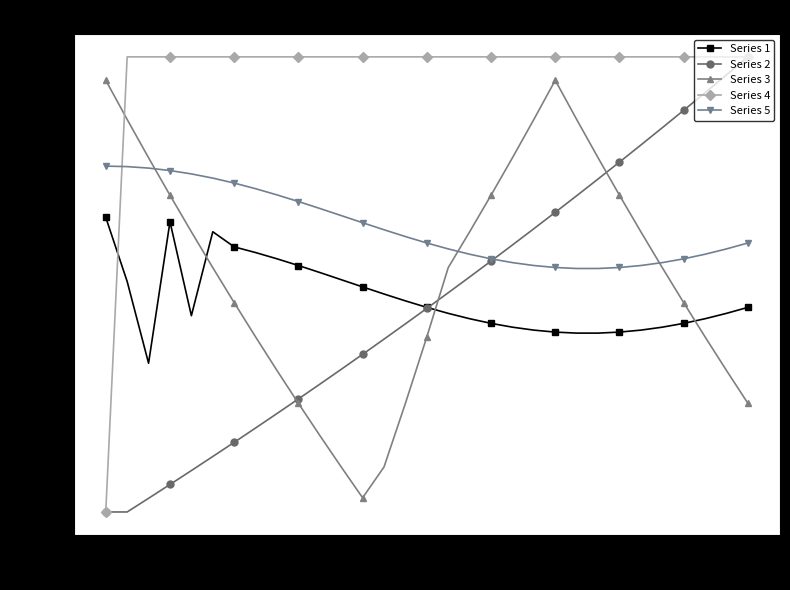

How many series are shown in this chart?

5